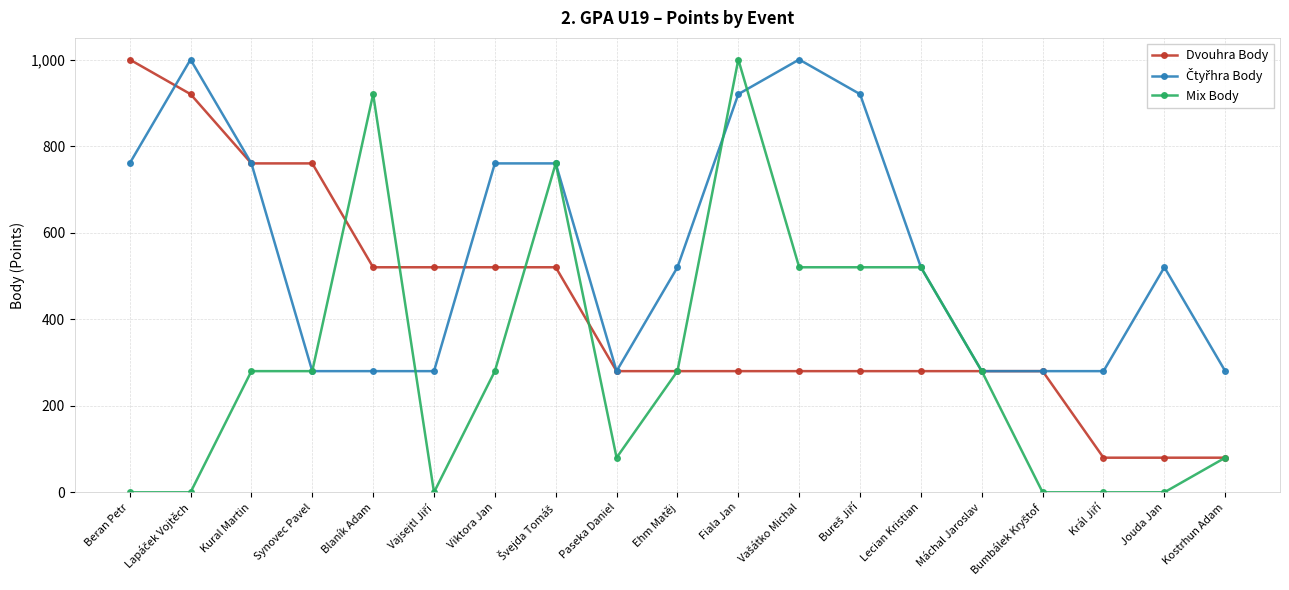

At how many categories does at least one series exceed 776?

6